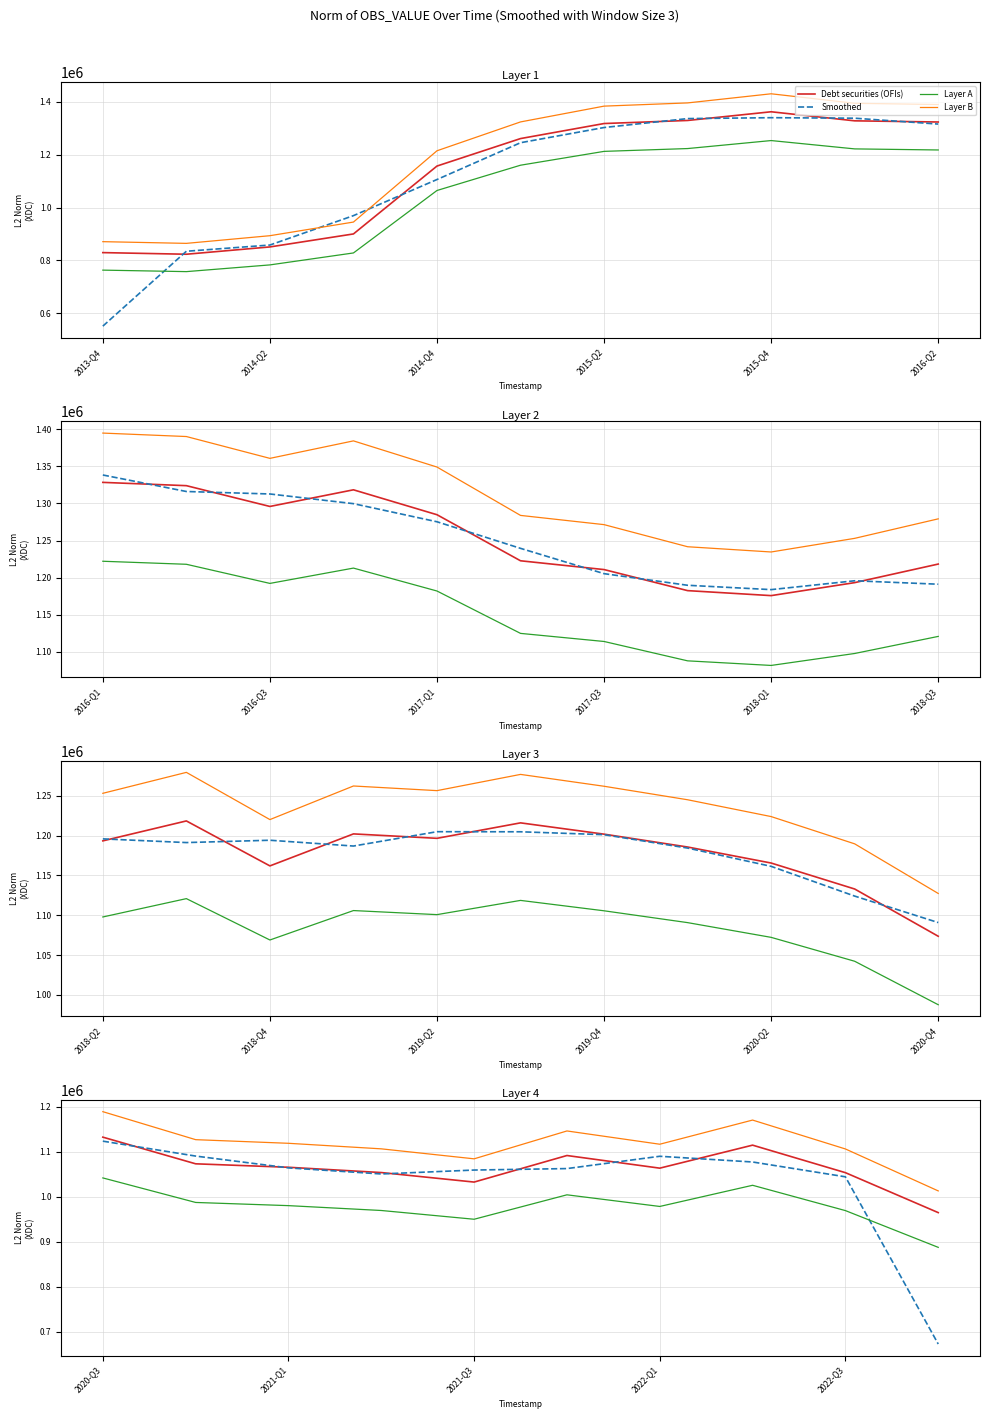

What is the difference between the second highest and minimum values in the Debt securities (OFIs) series?

149974.5